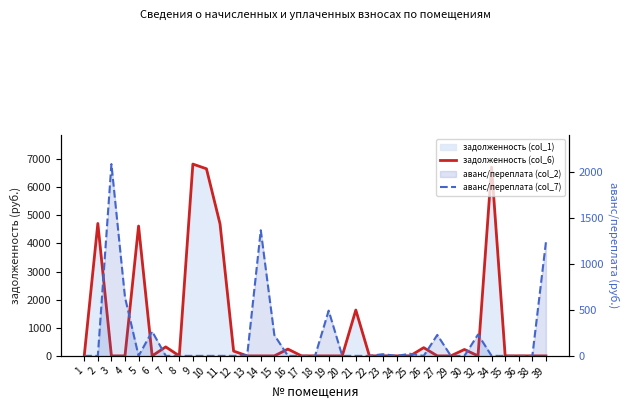

Where is аванс/переплата (col_7) nearest to the value 1040?

39